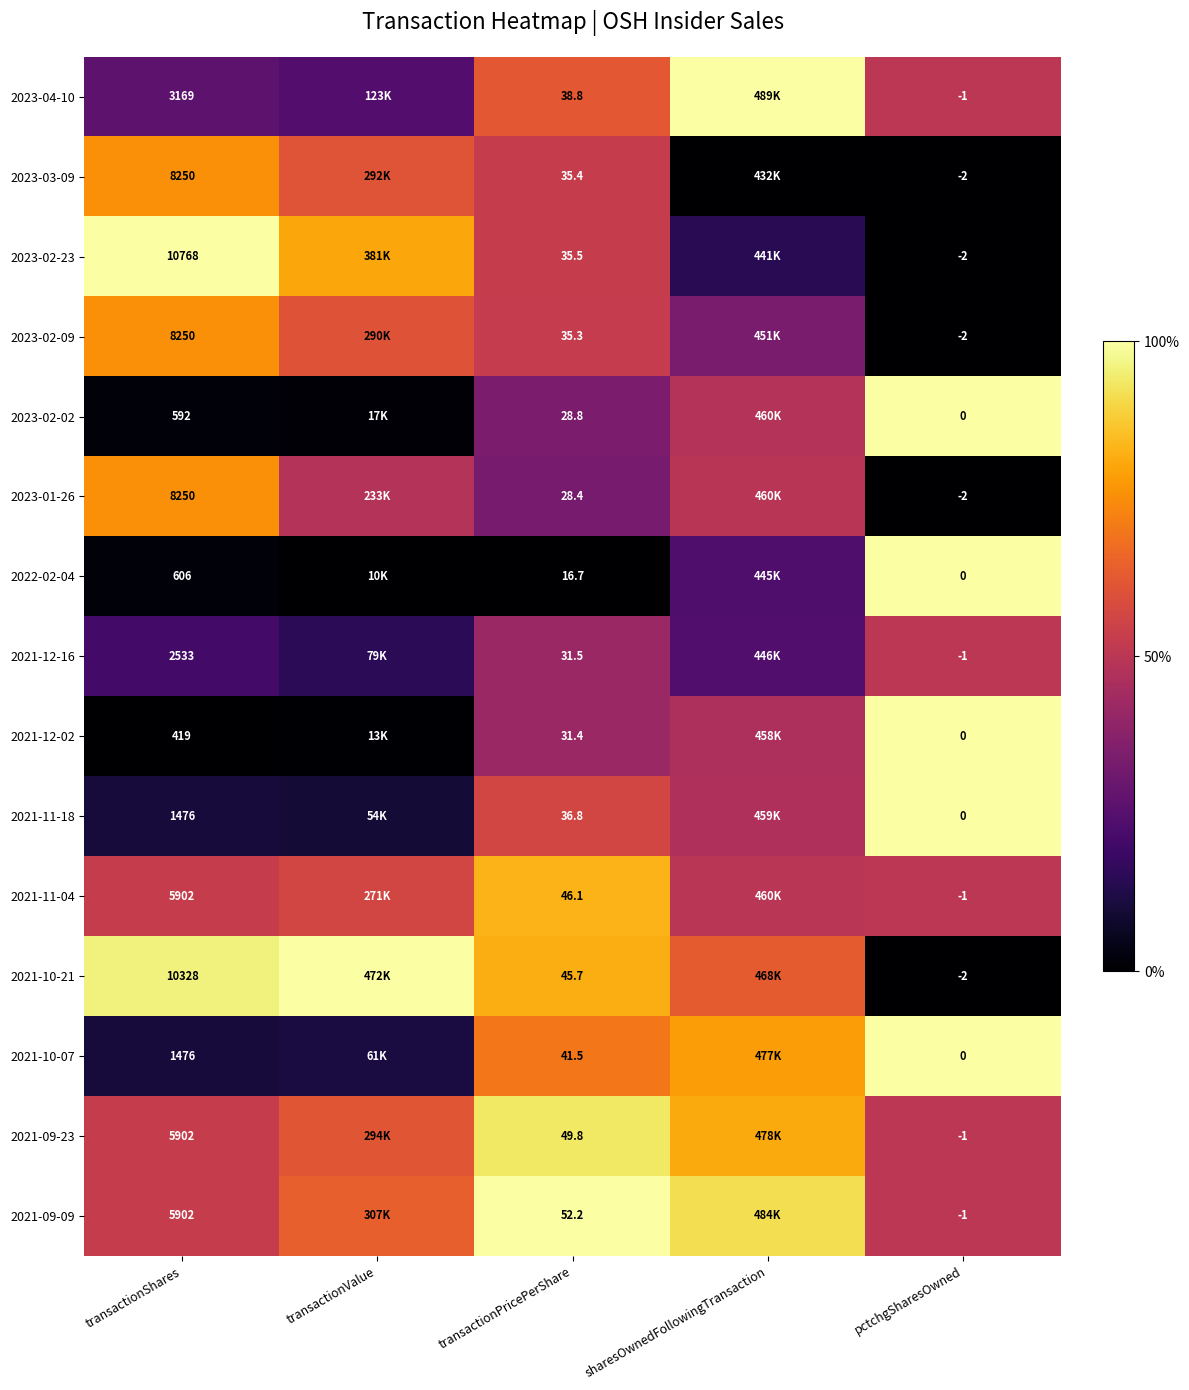

Is the value of 2021-09-09 at pctchgSharesOwned greater than the value of 2021-12-16 at transactionShares?

No